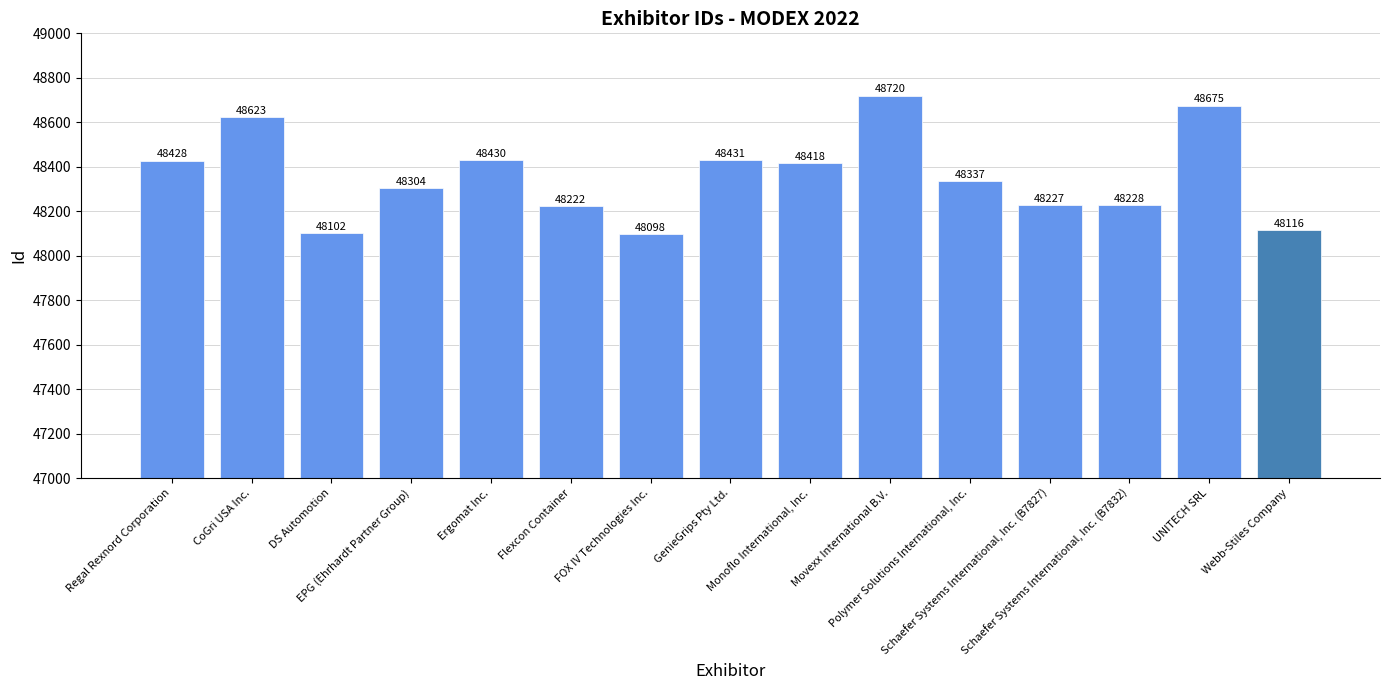

What is the maximum value shown in the chart?

48720